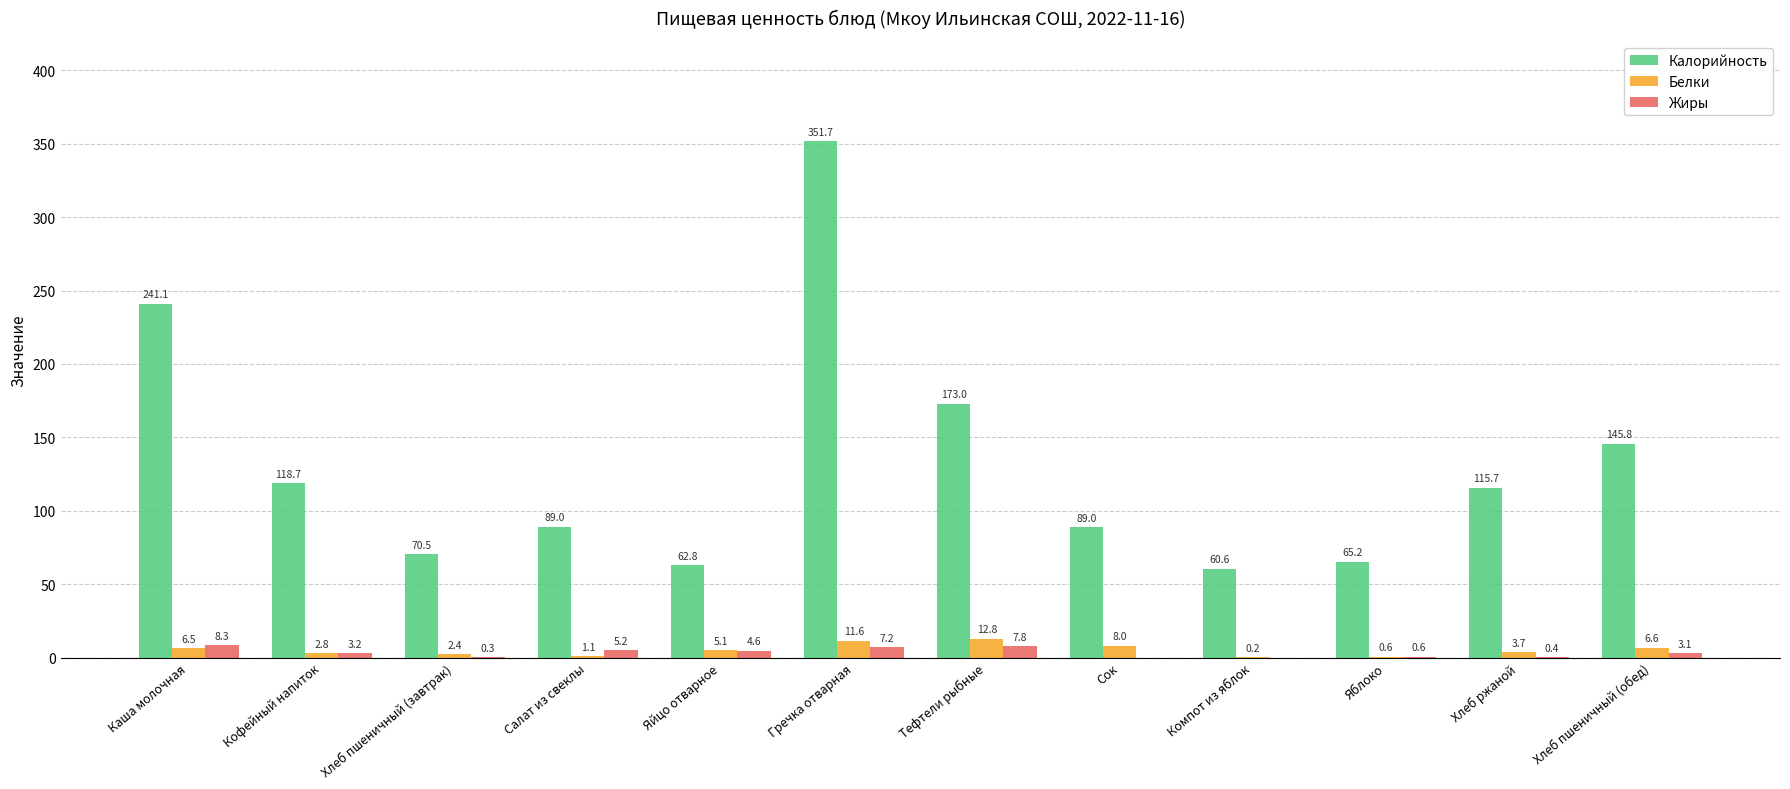

What is the maximum value shown in the chart?

351.7